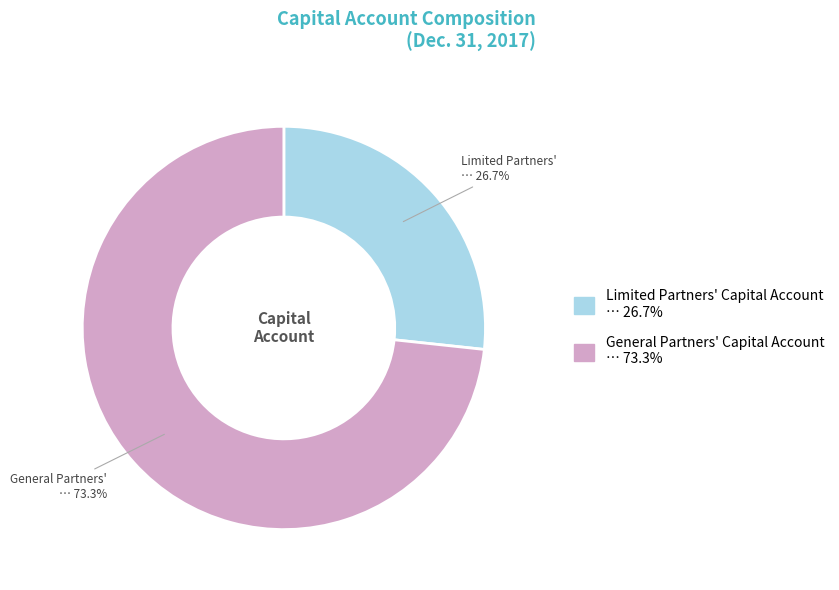

Which has a higher value, General Partners' Capital Account or Limited Partners' Capital Account?

General Partners' Capital Account